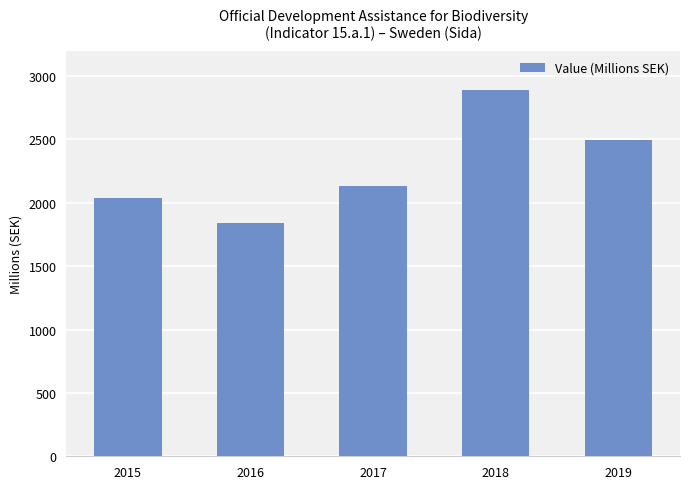

What is the change in value from 2018 to 2019?

-395.8